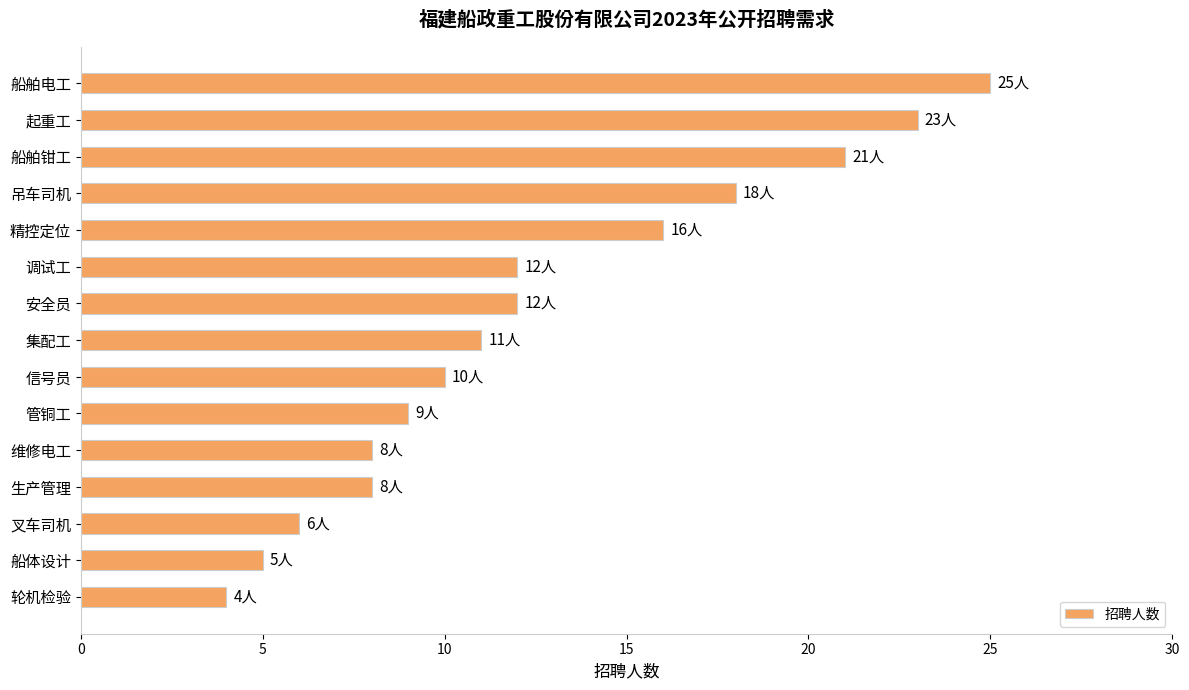

What is the label of the 7th bar from the bottom?

信号员